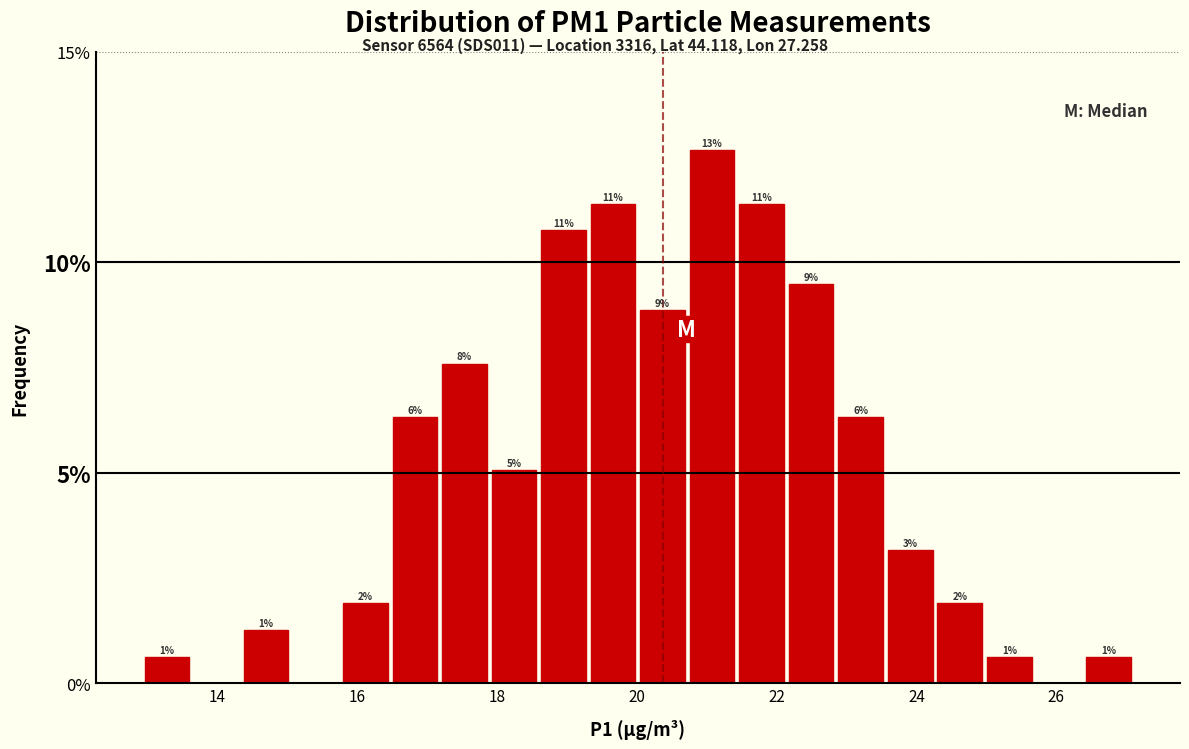

Read against the x-axis, roughly where is the centre of the tallest bar?

21.0